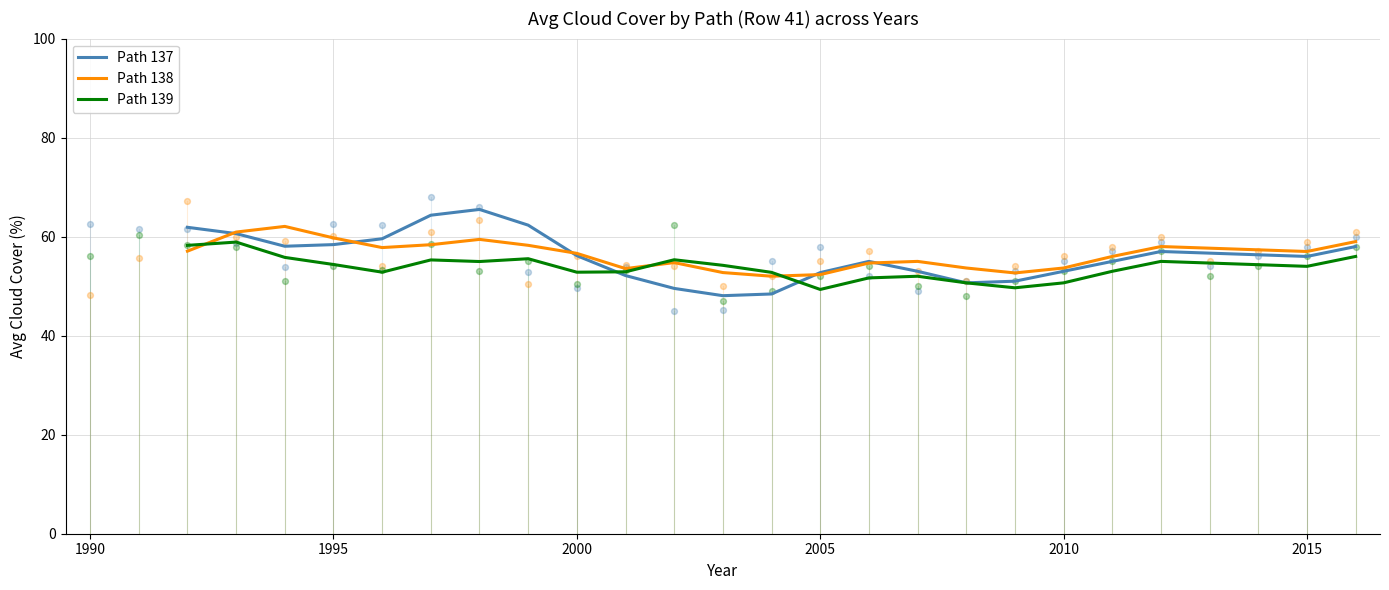

Is the value of Path 138 at 11 greater than the value of Path 137 at 1995?

No